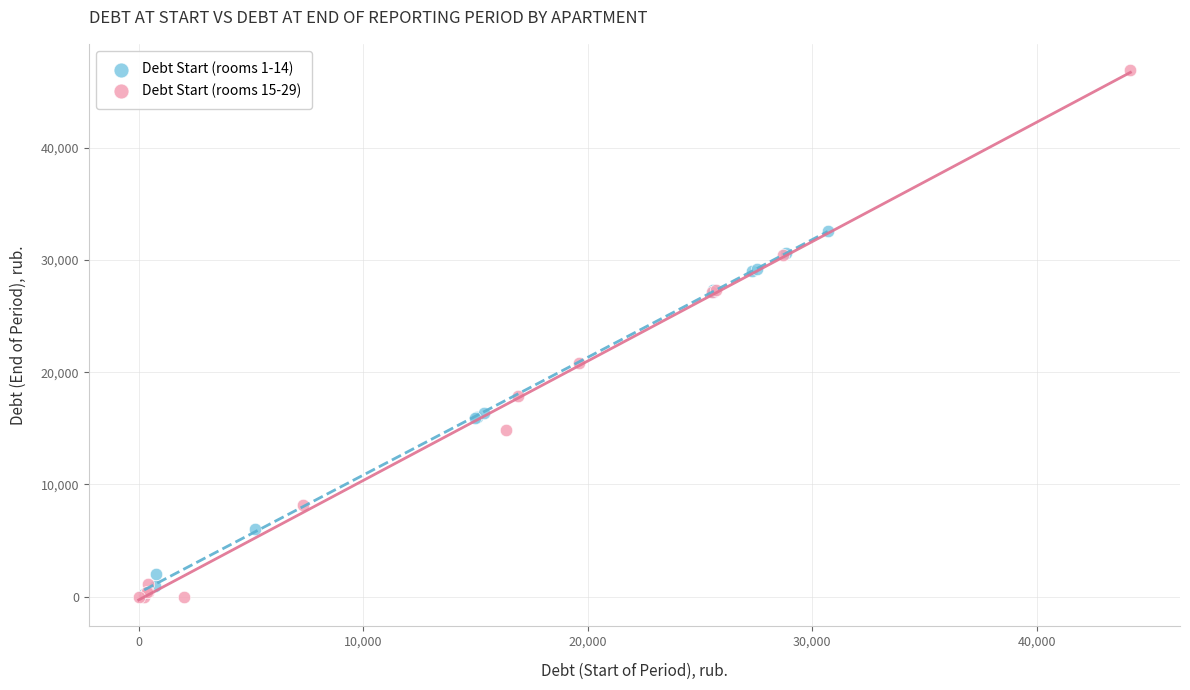

Which series has the widest spread of Y values?

Debt Start (rooms 15-29)